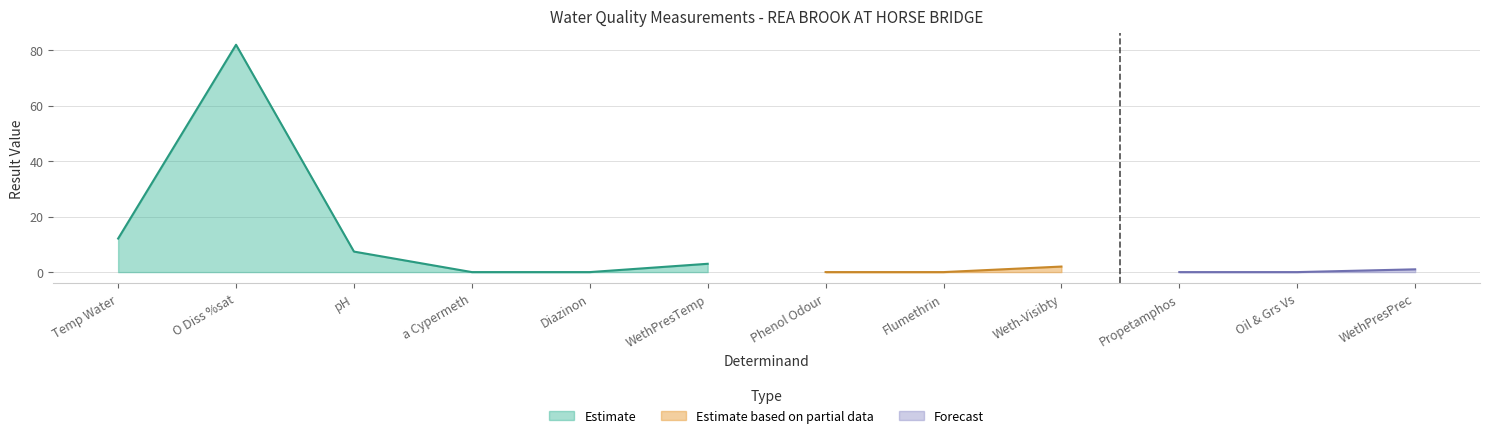

How many data points are less than 1?

6